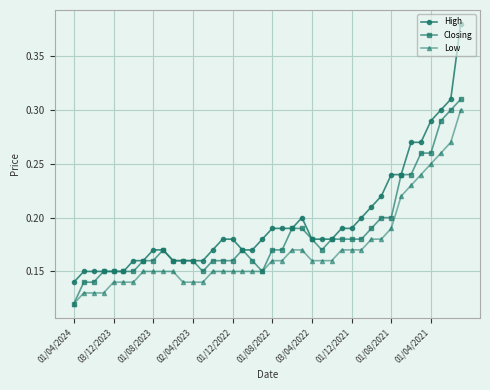

How many lines are shown in the chart?

3